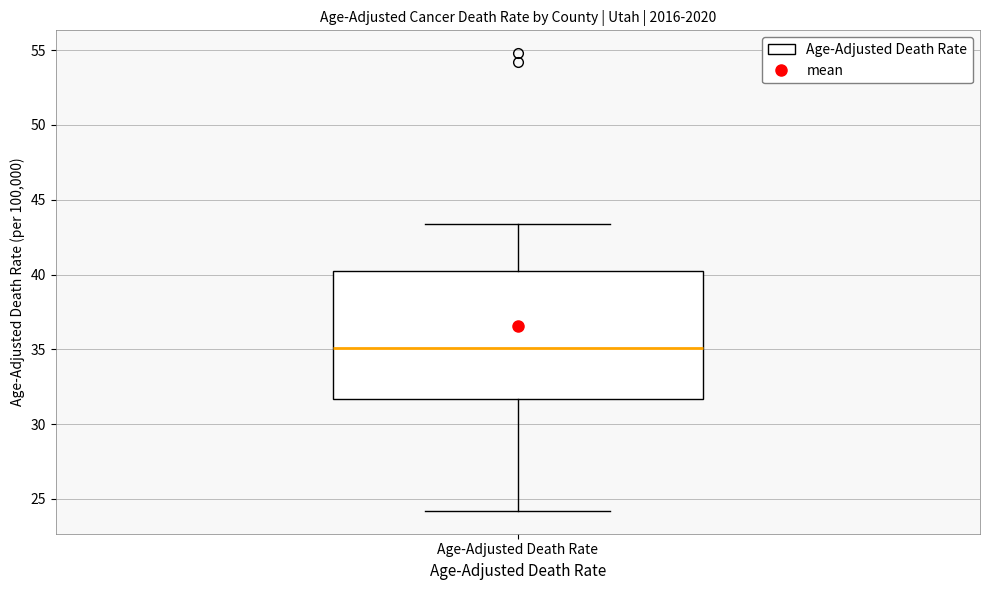

Read this box plot against the y-axis: the position of the median line, the range covered by the box, and the ends of both whiskers. The values are not printed on the chart, so give them approximately, as read against the axis.

median 35.0, box 31.5 to 40.5, whiskers 24.0 to 43.5